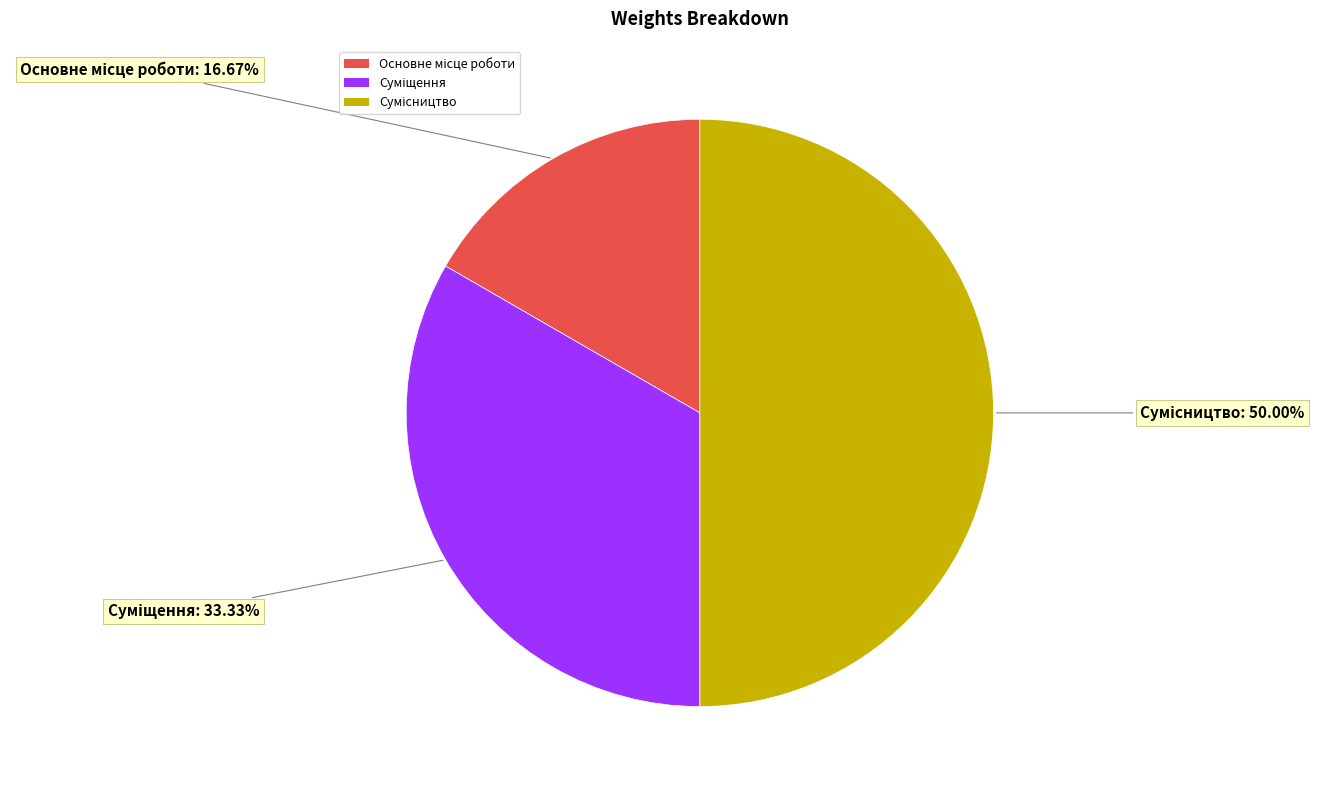

To the nearest percent, what is the difference between the Сумісництво and Суміщення slice percentages?

17%